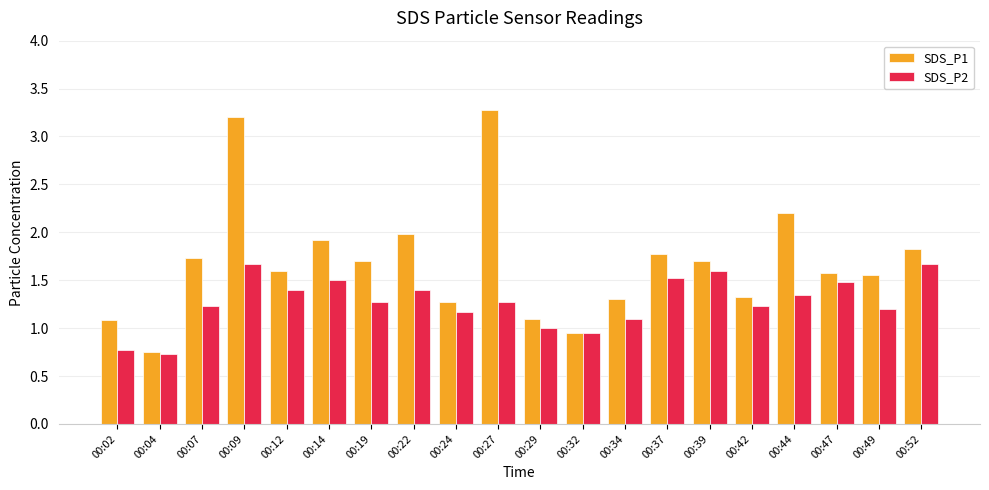

Between 00:07 and 00:39, which series saw the biggest shift?

SDS_P2